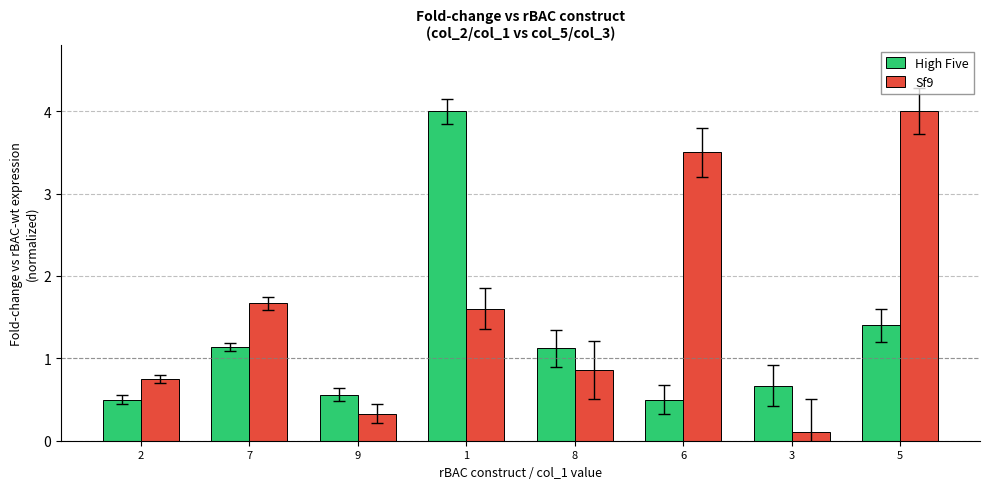

What is the difference between the High Five values at 5 and 1?

2.6